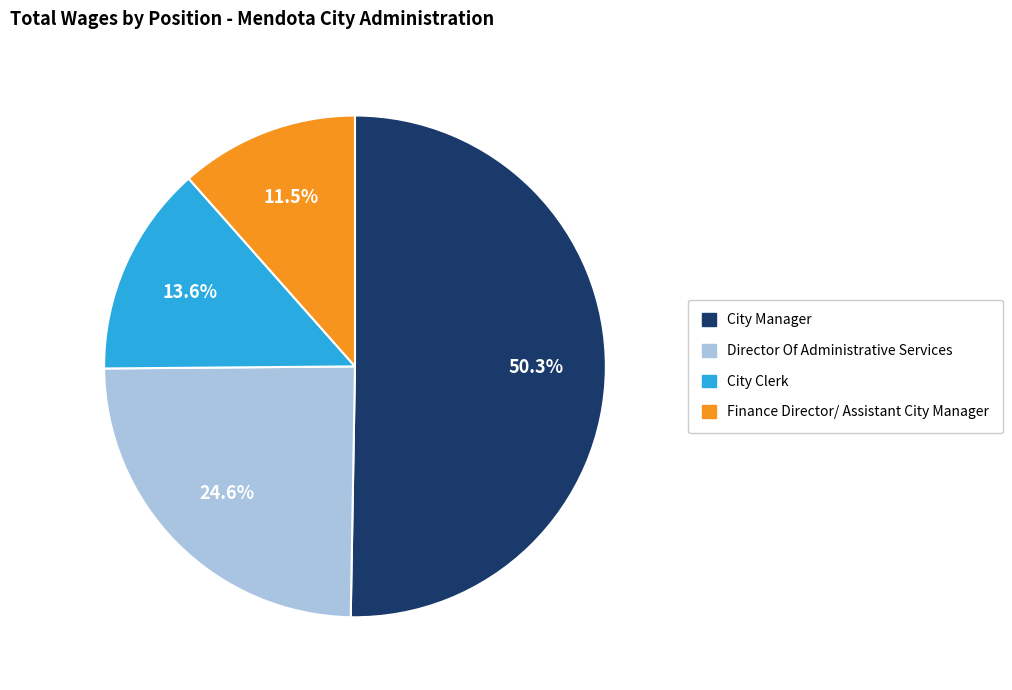

True or false: Director Of Administrative Services accounts for 33% of the total.

False